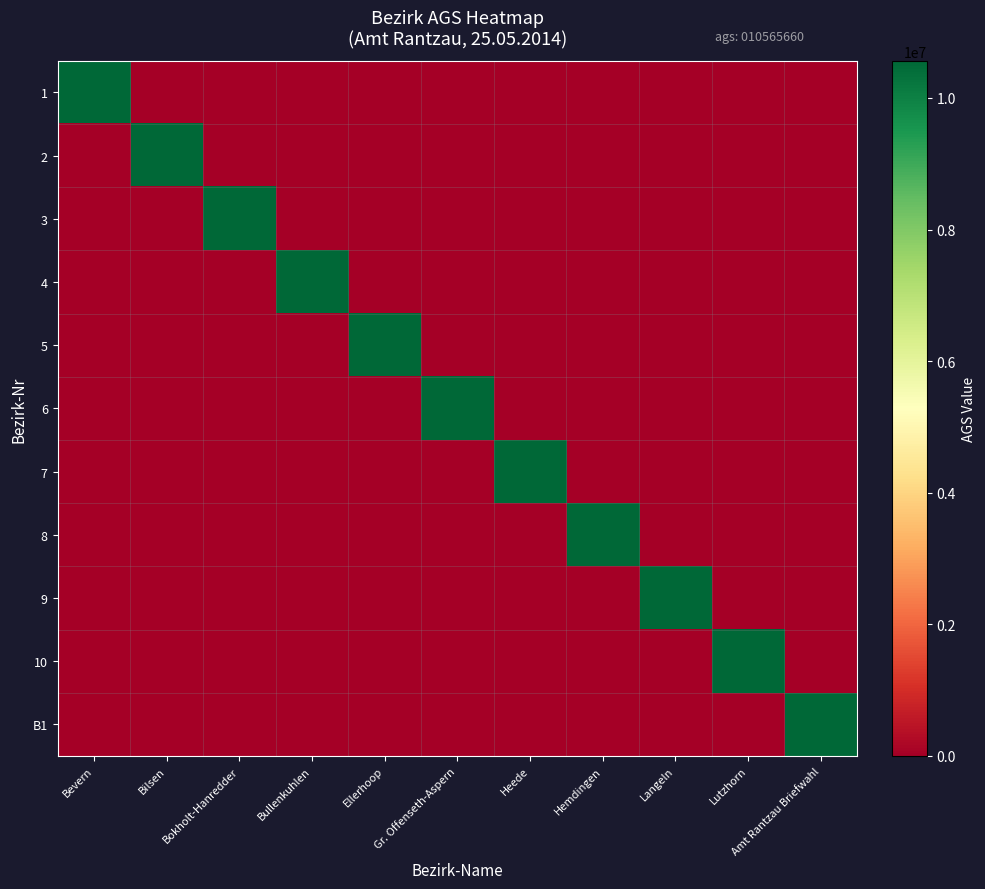

Reading left to right, list all the values displayed in this chart.

1: Bevern=10565660	Bilsen=0	Bokholt-Hanredder=0	Bullenkuhlen=0	Ellerhoop=0	Gr. Offenseth-Aspern=0	Heede=0	Hemdingen=0	Langeln=0	Lutzhorn=0	Amt Rantzau Briefwahl=0
2: Bevern=0	Bilsen=10565660	Bokholt-Hanredder=0	Bullenkuhlen=0	Ellerhoop=0	Gr. Offenseth-Aspern=0	Heede=0	Hemdingen=0	Langeln=0	Lutzhorn=0	Amt Rantzau Briefwahl=0
3: Bevern=0	Bilsen=0	Bokholt-Hanredder=10565660	Bullenkuhlen=0	Ellerhoop=0	Gr. Offenseth-Aspern=0	Heede=0	Hemdingen=0	Langeln=0	Lutzhorn=0	Amt Rantzau Briefwahl=0
4: Bevern=0	Bilsen=0	Bokholt-Hanredder=0	Bullenkuhlen=10565660	Ellerhoop=0	Gr. Offenseth-Aspern=0	Heede=0	Hemdingen=0	Langeln=0	Lutzhorn=0	Amt Rantzau Briefwahl=0
5: Bevern=0	Bilsen=0	Bokholt-Hanredder=0	Bullenkuhlen=0	Ellerhoop=10565660	Gr. Offenseth-Aspern=0	Heede=0	Hemdingen=0	Langeln=0	Lutzhorn=0	Amt Rantzau Briefwahl=0
6: Bevern=0	Bilsen=0	Bokholt-Hanredder=0	Bullenkuhlen=0	Ellerhoop=0	Gr. Offenseth-Aspern=10565660	Heede=0	Hemdingen=0	Langeln=0	Lutzhorn=0	Amt Rantzau Briefwahl=0
7: Bevern=0	Bilsen=0	Bokholt-Hanredder=0	Bullenkuhlen=0	Ellerhoop=0	Gr. Offenseth-Aspern=0	Heede=10565660	Hemdingen=0	Langeln=0	Lutzhorn=0	Amt Rantzau Briefwahl=0
8: Bevern=0	Bilsen=0	Bokholt-Hanredder=0	Bullenkuhlen=0	Ellerhoop=0	Gr. Offenseth-Aspern=0	Heede=0	Hemdingen=10565660	Langeln=0	Lutzhorn=0	Amt Rantzau Briefwahl=0
9: Bevern=0	Bilsen=0	Bokholt-Hanredder=0	Bullenkuhlen=0	Ellerhoop=0	Gr. Offenseth-Aspern=0	Heede=0	Hemdingen=0	Langeln=10565660	Lutzhorn=0	Amt Rantzau Briefwahl=0
10: Bevern=0	Bilsen=0	Bokholt-Hanredder=0	Bullenkuhlen=0	Ellerhoop=0	Gr. Offenseth-Aspern=0	Heede=0	Hemdingen=0	Langeln=0	Lutzhorn=10565660	Amt Rantzau Briefwahl=0
B1: Bevern=0	Bilsen=0	Bokholt-Hanredder=0	Bullenkuhlen=0	Ellerhoop=0	Gr. Offenseth-Aspern=0	Heede=0	Hemdingen=0	Langeln=0	Lutzhorn=0	Amt Rantzau Briefwahl=10565660